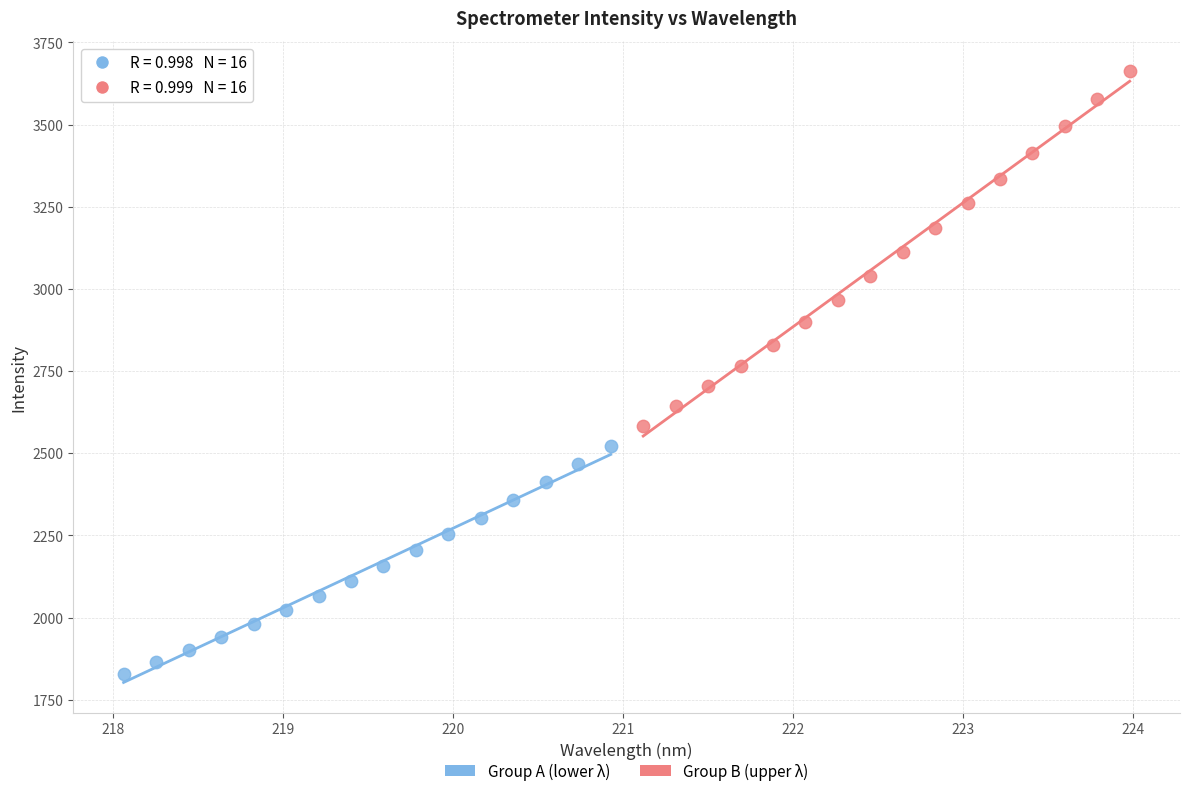

Which series has the widest spread of Y values?

Group B (upper λ)